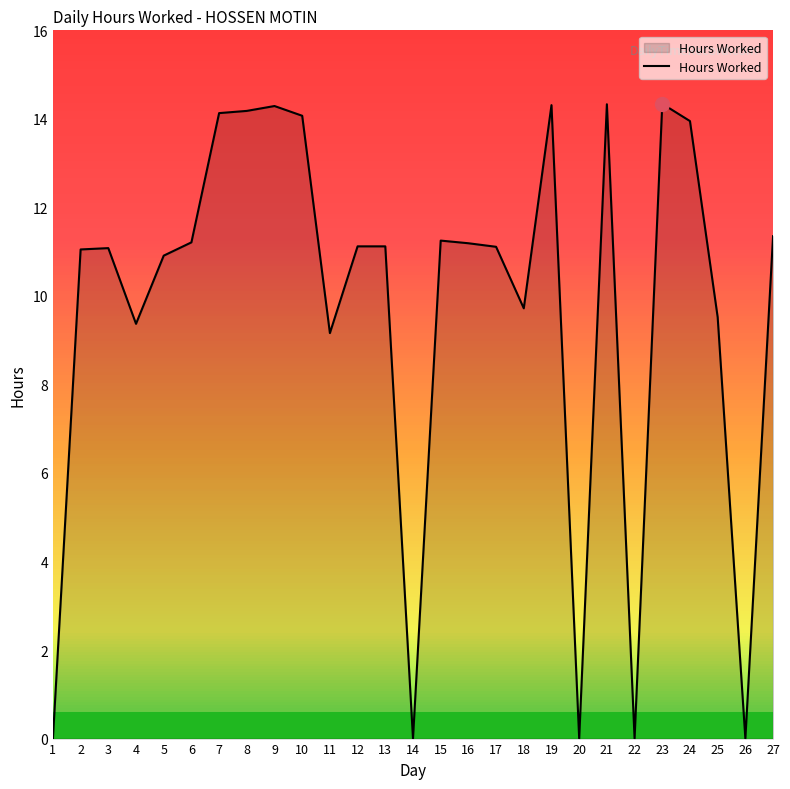

Between 6 and 9, which is larger?

9